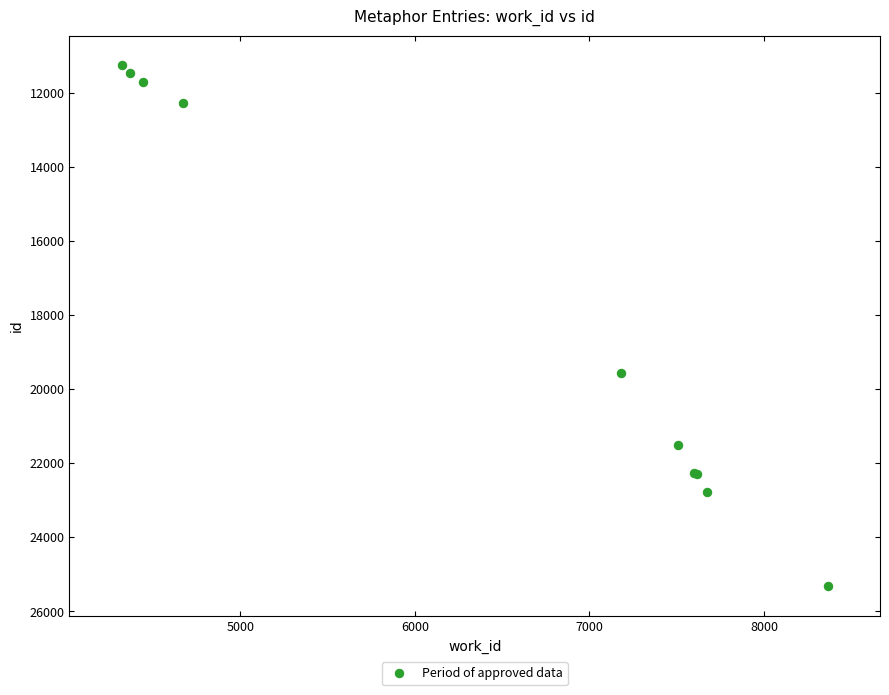

What Y value in the scatter plot is closest to 18292?

19573